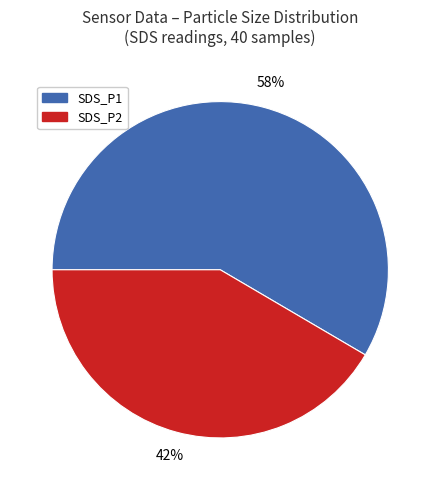

Which category has the smallest portion of the pie?

SDS_P2